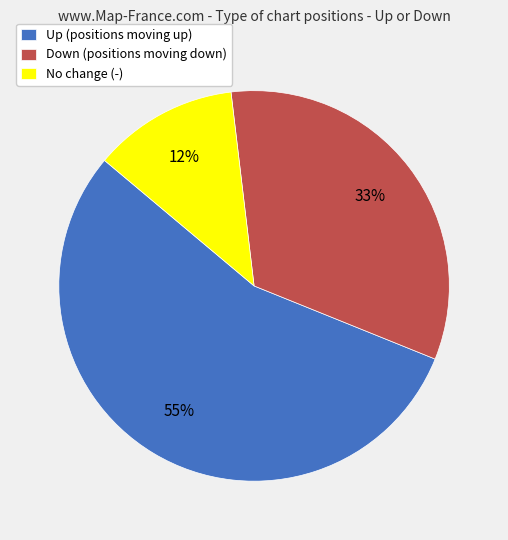

Which slice is the smallest?

No change (-)